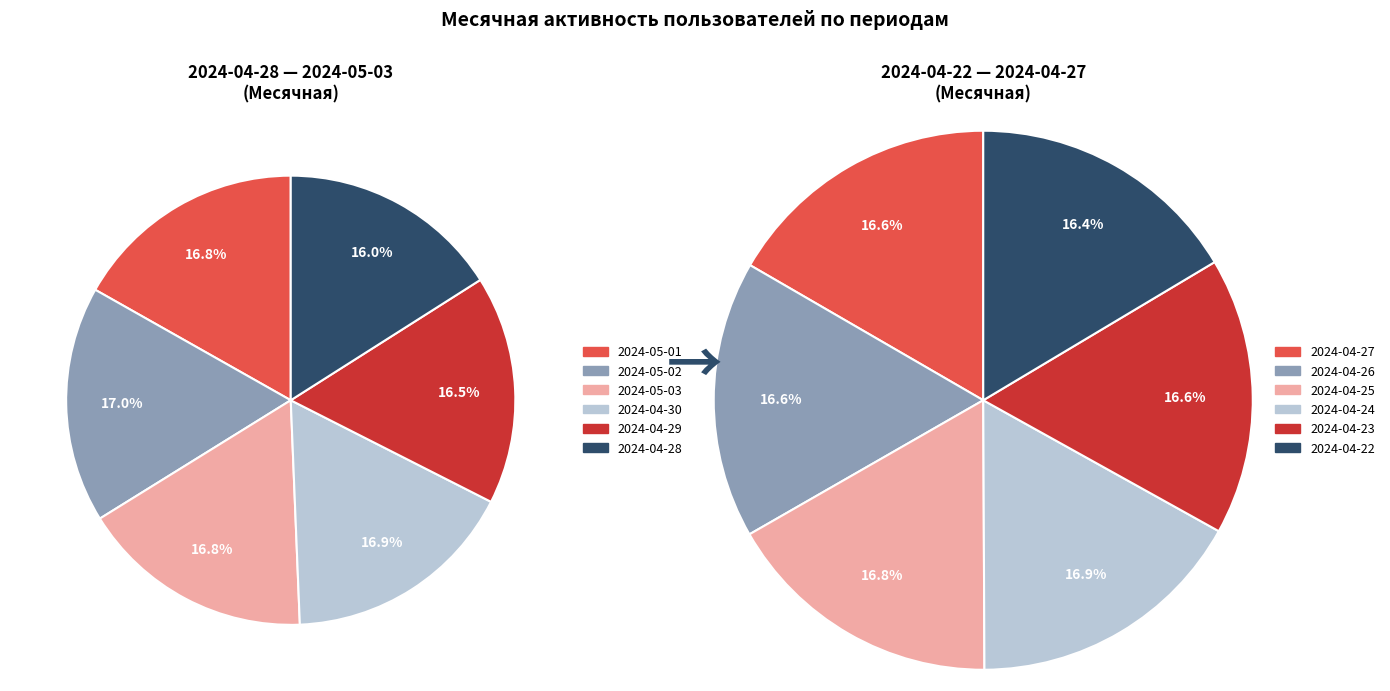

What is the ratio of the value at 2024-04-25 to the value at 2024-04-28?

1.0